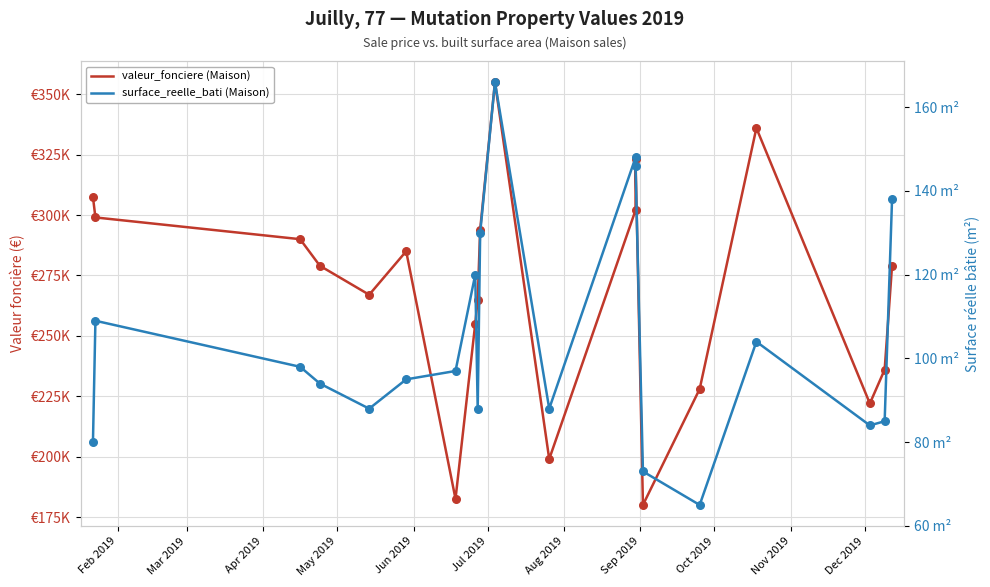

What are all the series names shown in the legend?

valeur_fonciere (Maison), surface_reelle_bati (Maison)